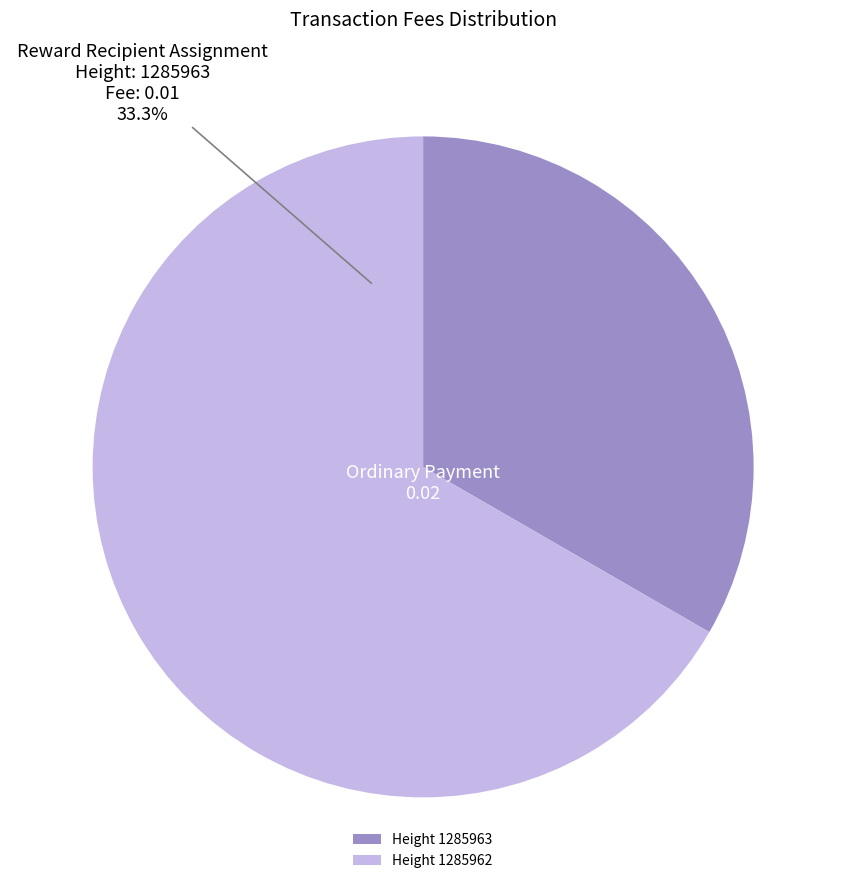

To the nearest percent, what is the difference between the largest and smallest slice percentages?

33%